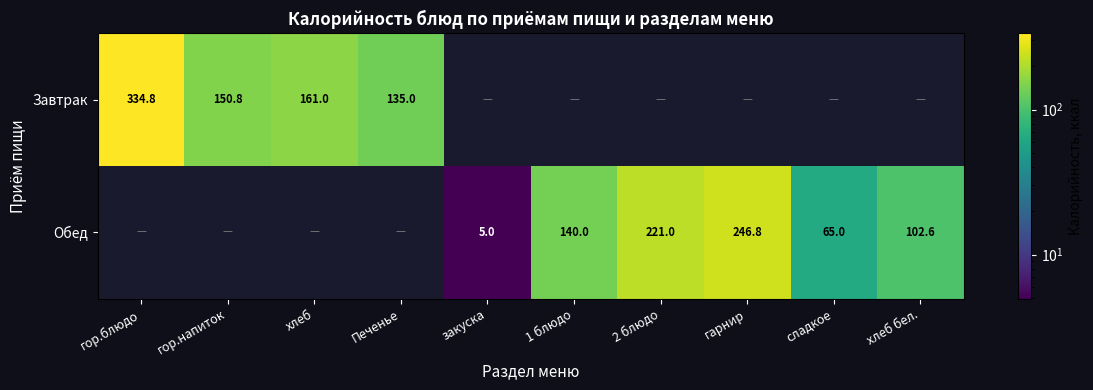

Which category has the highest value across all series?

гор.блюдо